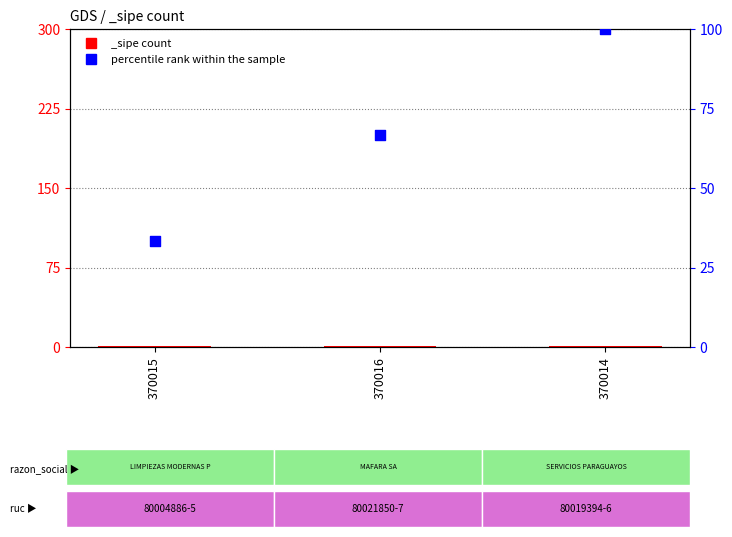

What is the change in value from 370016 to 370014?

+33.3